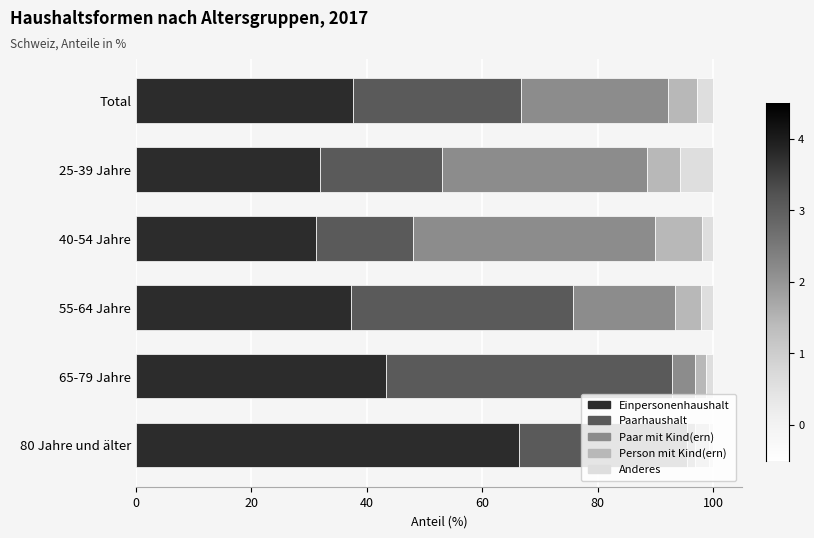

The value of Einpersonenhaushalt at 80 Jahre und älter is 111.5. True or false?

False